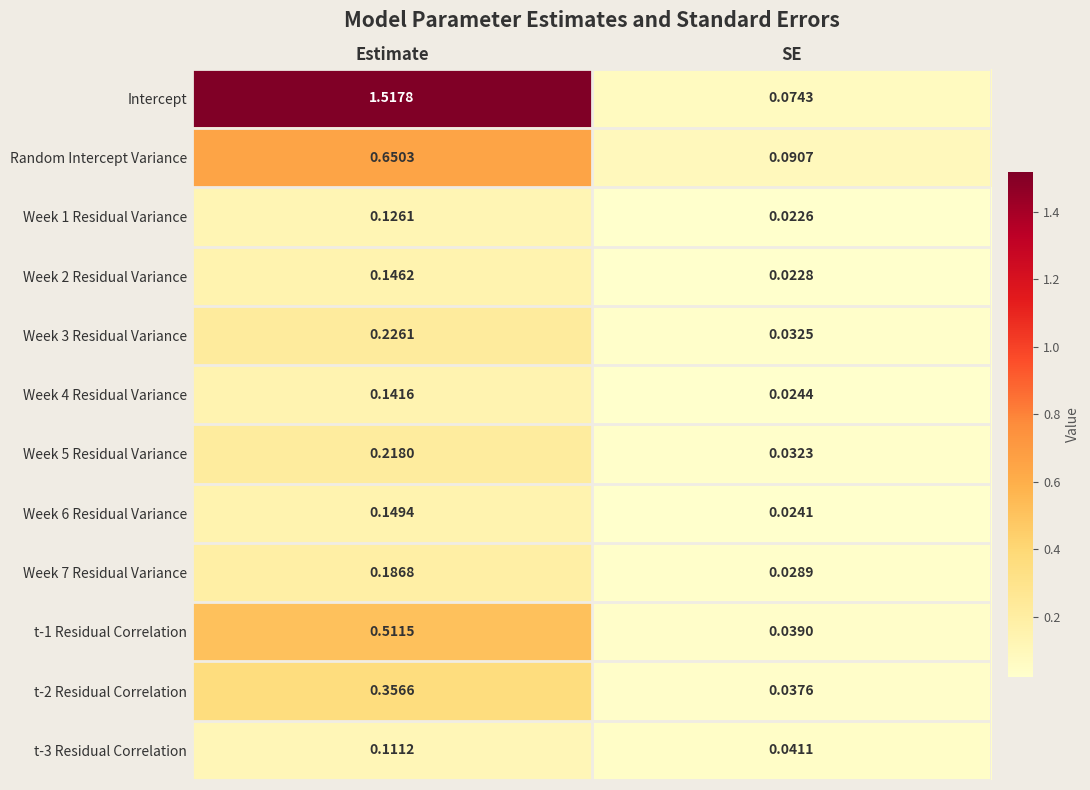

Which label corresponds to the largest value in the chart?

Estimate